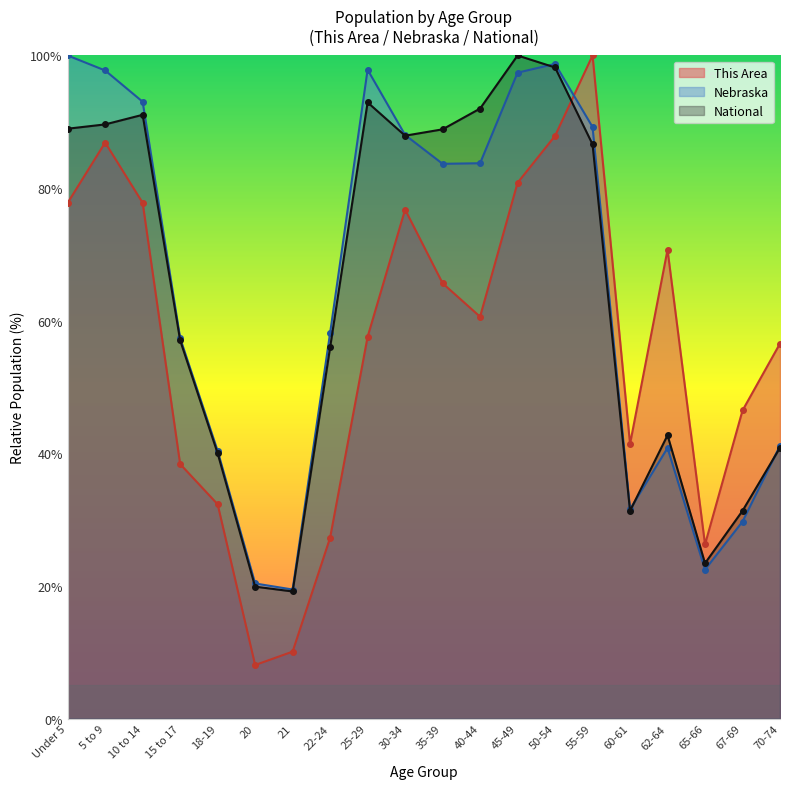

How many interior local peaks does the This Area series have?

4